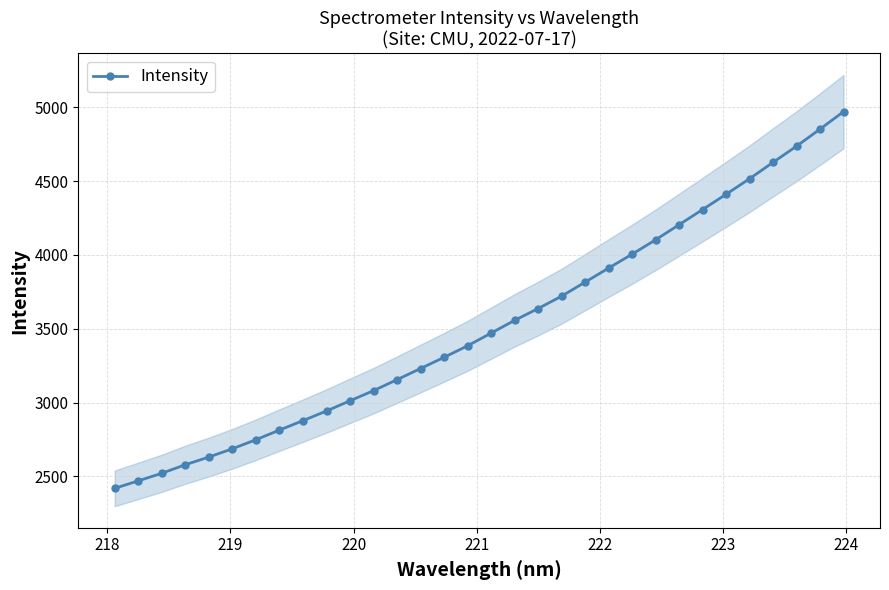

How many data points are less than 3470?

16